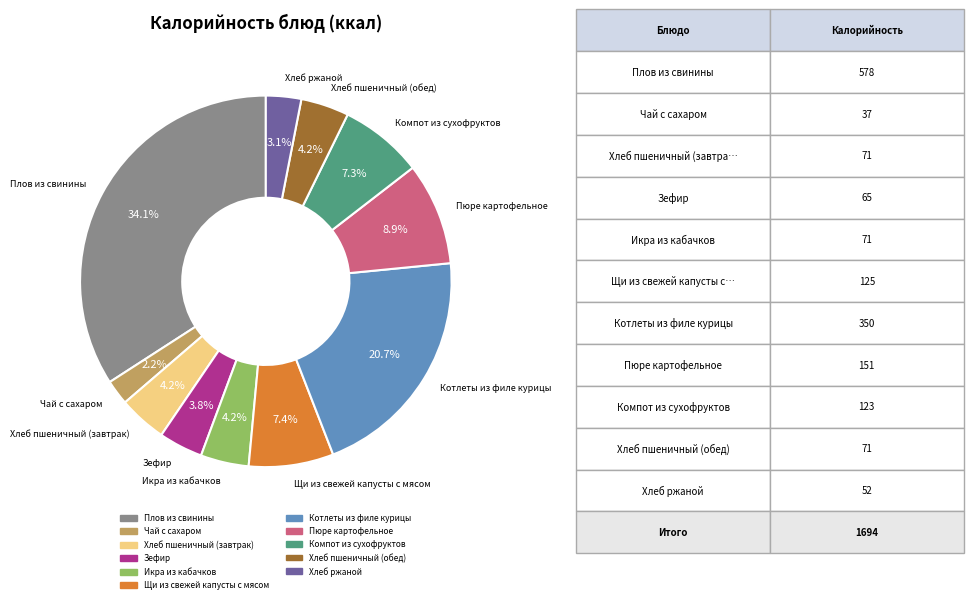

Between Чай с сахаром and Котлеты из филе курицы, which is larger?

Котлеты из филе курицы